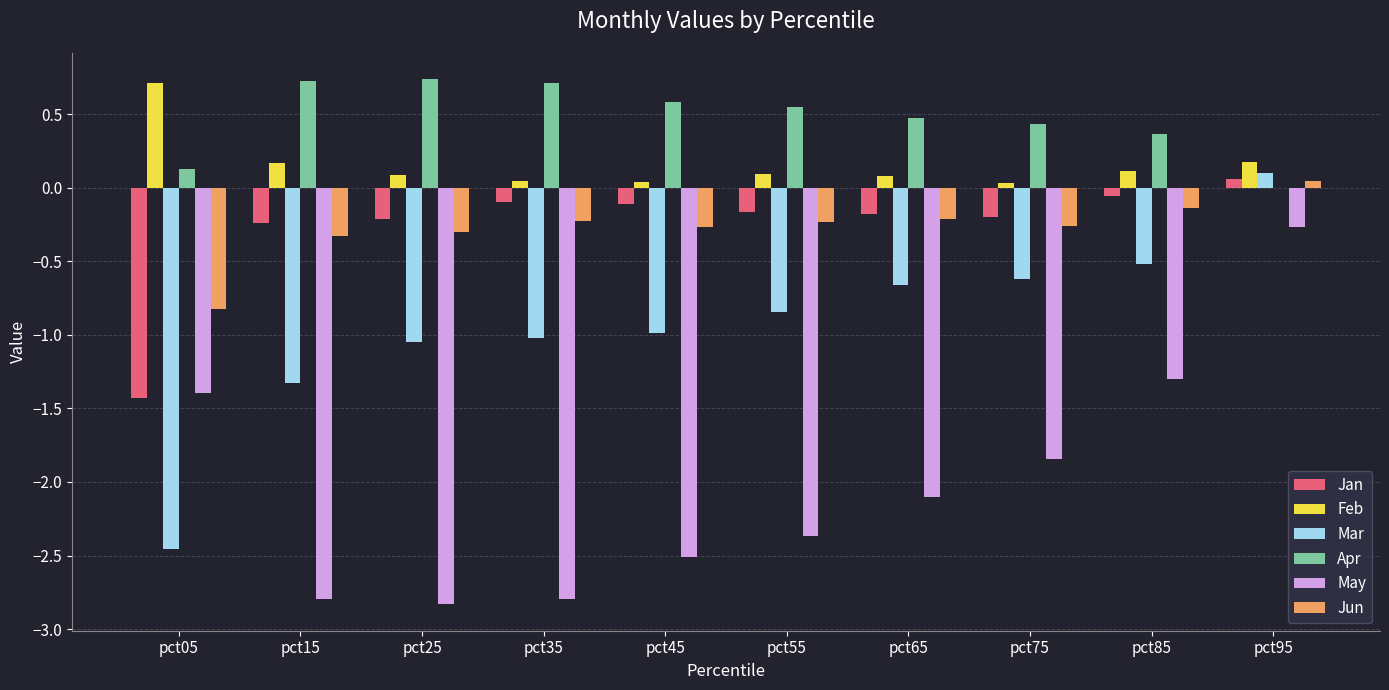

What is the sum of the Apr values at pct85 and pct65?

0.8